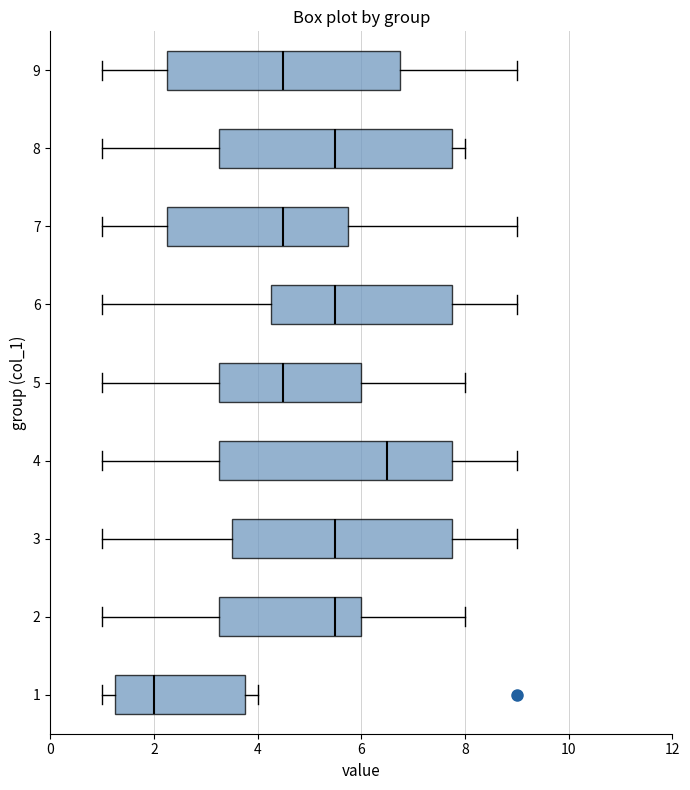

Reading bottom to top, transcribe this box plot: for each box, give where its median line is, the range the box spans, and where its two whiskers end, as read against the x-axis. The values are not printed on the chart, so give them approximately, as read against the axis.

1: median 2.0, box 1.2 to 3.8, whiskers 1.0 to 4.0
2: median 5.6, box 3.2 to 6.0, whiskers 1.0 to 8.0
3: median 5.6, box 3.6 to 7.8, whiskers 1.0 to 9.0
4: median 6.6, box 3.2 to 7.8, whiskers 1.0 to 9.0
5: median 4.6, box 3.2 to 6.0, whiskers 1.0 to 8.0
6: median 5.6, box 4.2 to 7.8, whiskers 1.0 to 9.0
7: median 4.6, box 2.2 to 5.8, whiskers 1.0 to 9.0
8: median 5.6, box 3.2 to 7.8, whiskers 1.0 to 8.0
9: median 4.6, box 2.2 to 6.8, whiskers 1.0 to 9.0